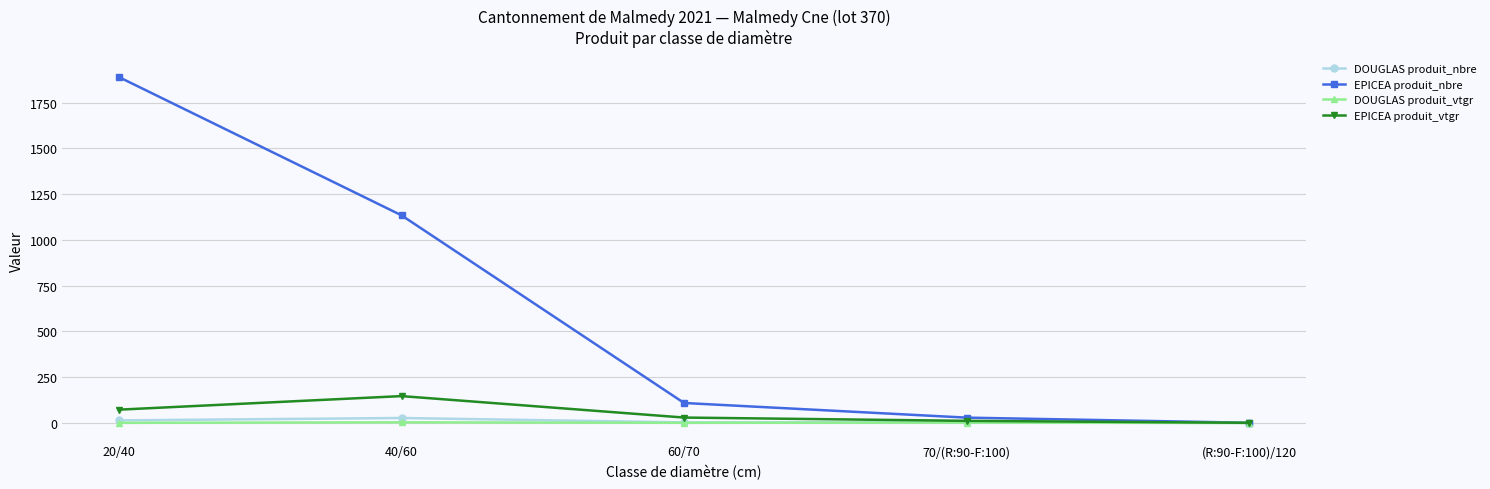

How many distinct data groups are displayed?

4